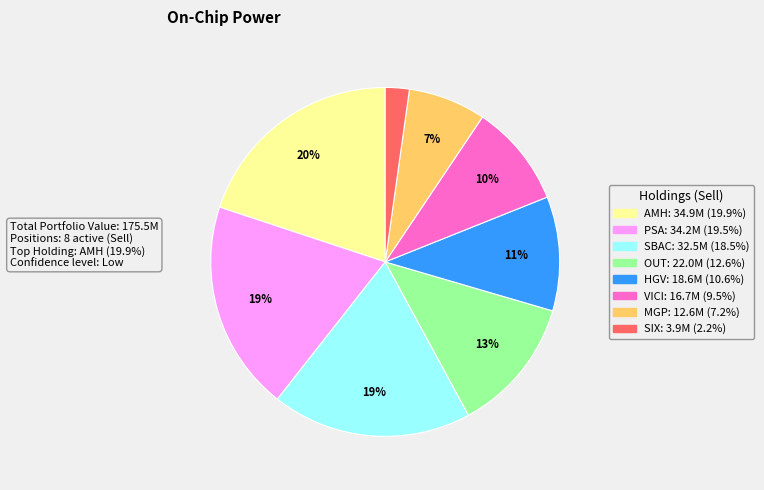

To the nearest percent, what is the average slice percentage?

12%